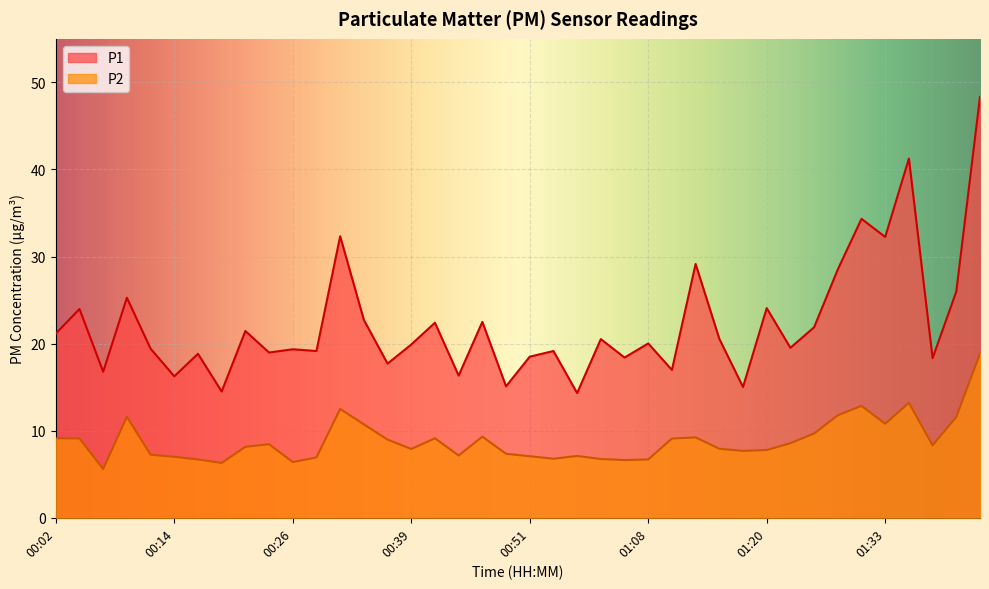

The P1 series shows 24.1 at 01:20. True or false?

True